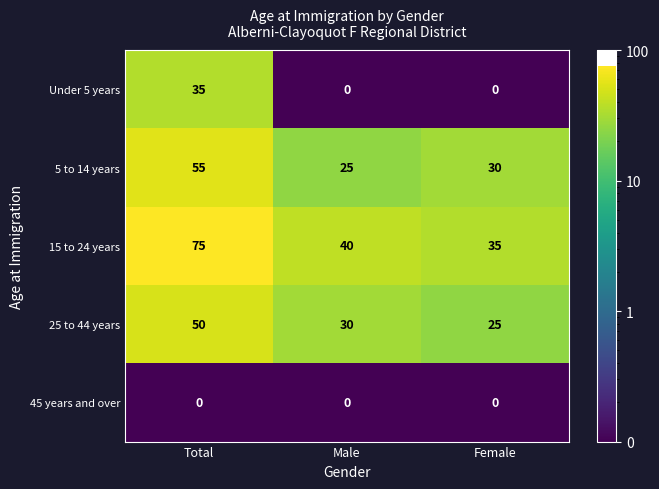

What is the sum of the 25 to 44 years values at Male and Total?

80